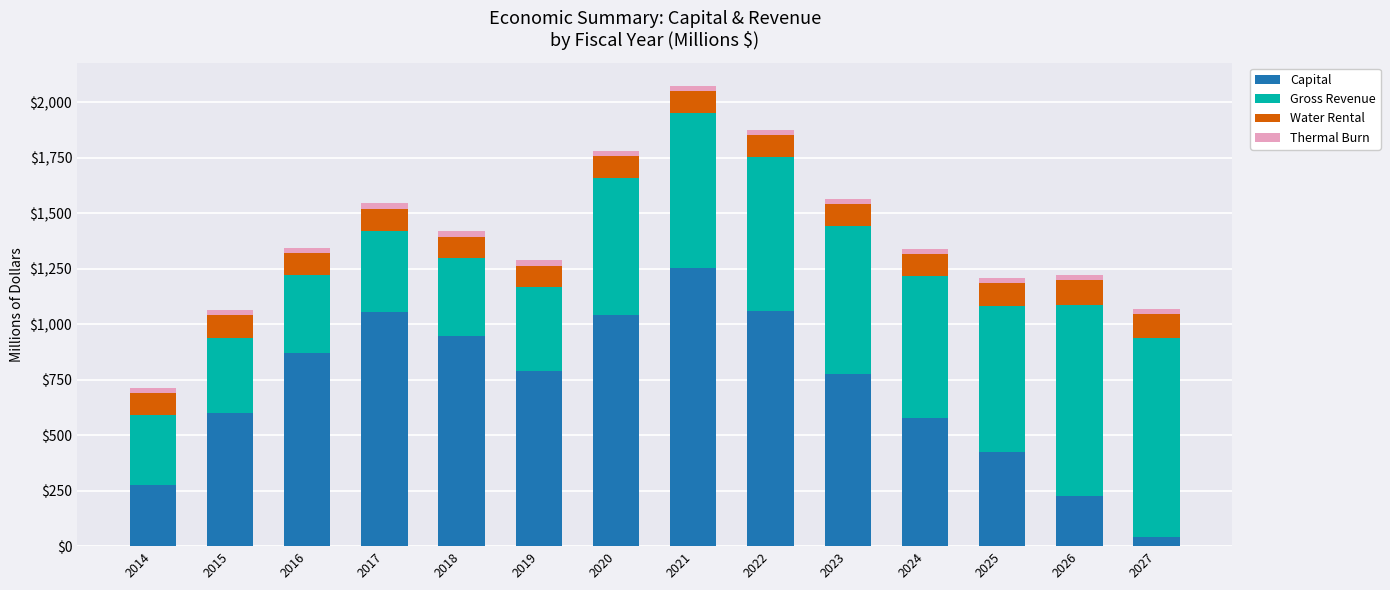

What is the average value of the Capital series?

709.7